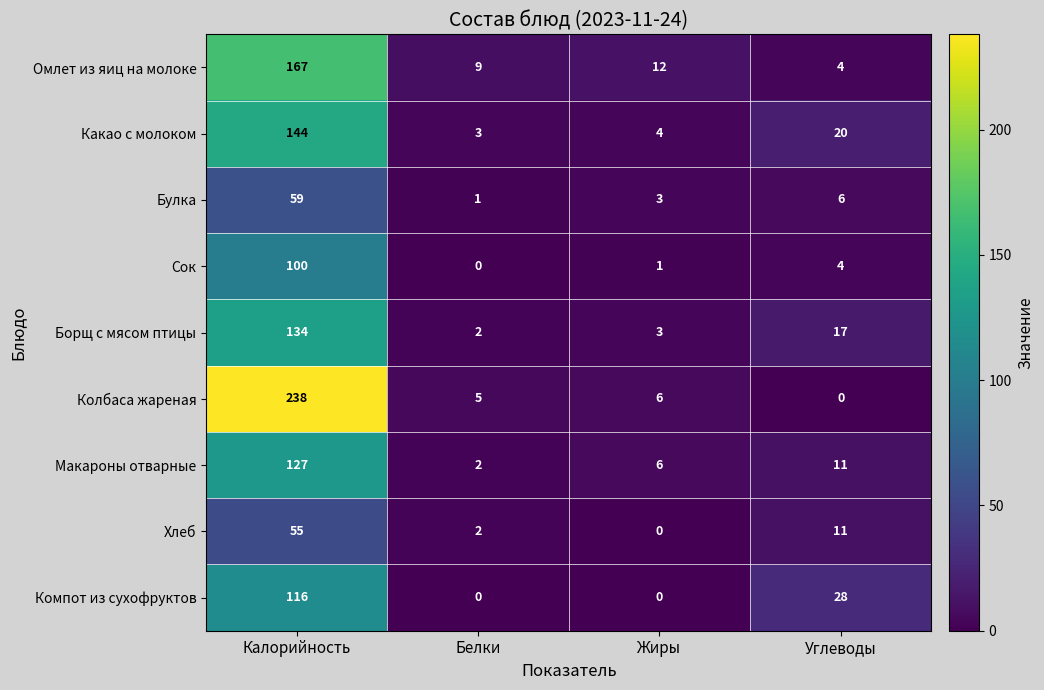

Which series has the largest total across all categories?

Колбаса жареная